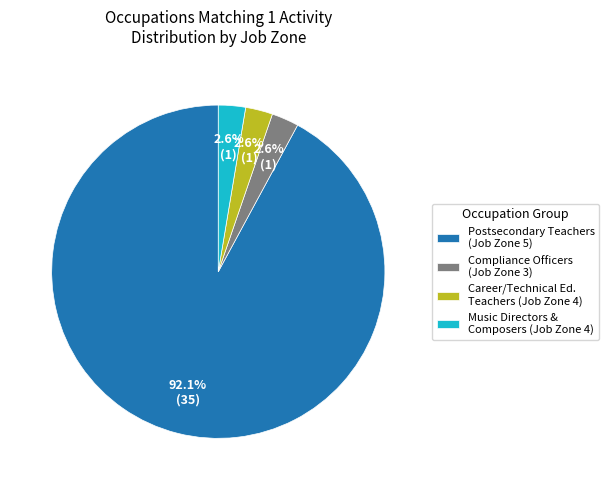

Which category has the biggest portion of the pie?

Postsecondary Teachers (Job Zone 5)